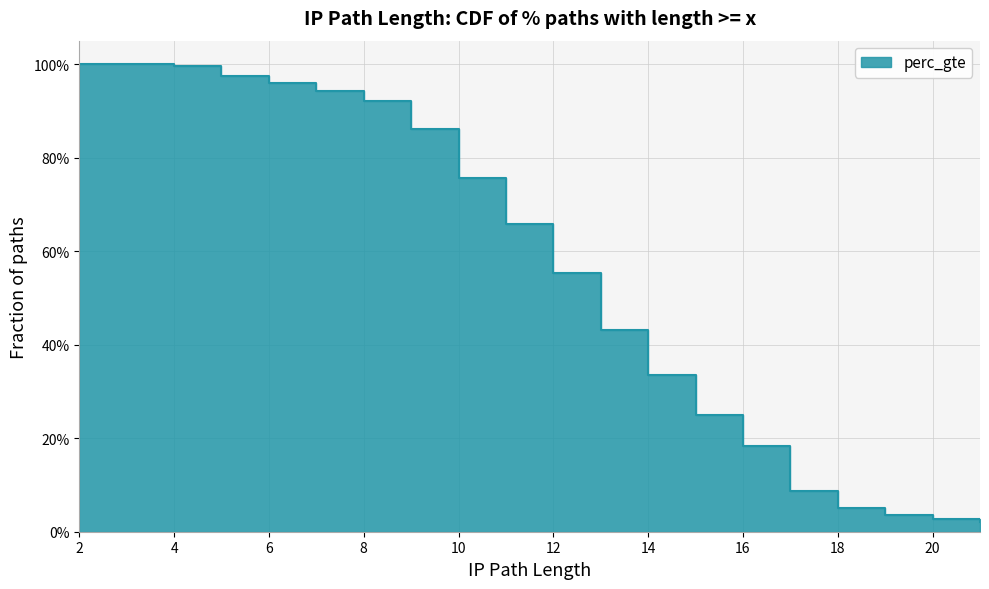

Rank the categories by value from lowest to highest.

21, 20, 19, 18, 17, 16, 15, 14, 13, 12, 11, 10, 9, 8, 7, 6, 5, 4, 3, 2